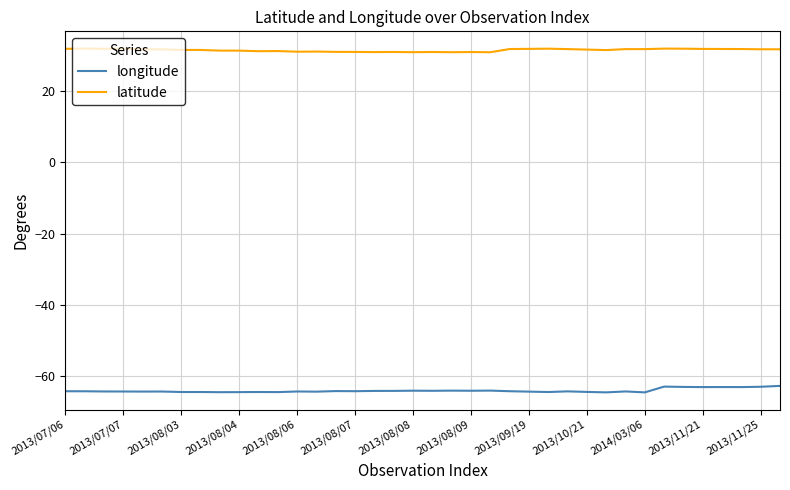

What is the maximum value for longitude?

-62.7